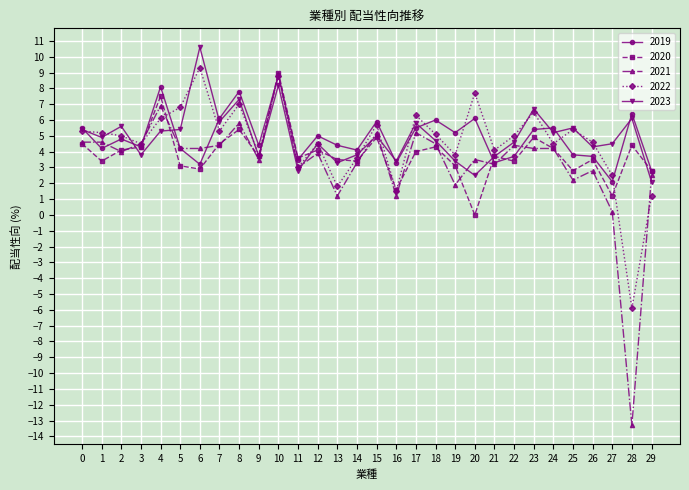

The 2019 series shows 1.5 at 16. True or false?

False